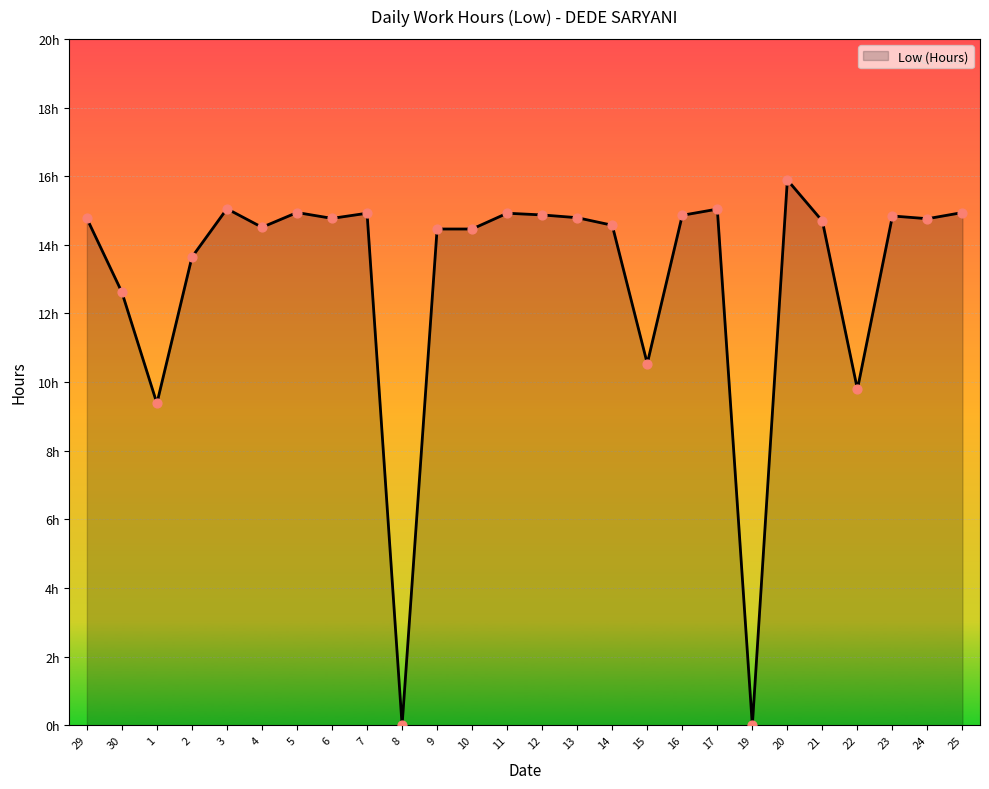

What is the change in value from 30 to 3?

+2.4